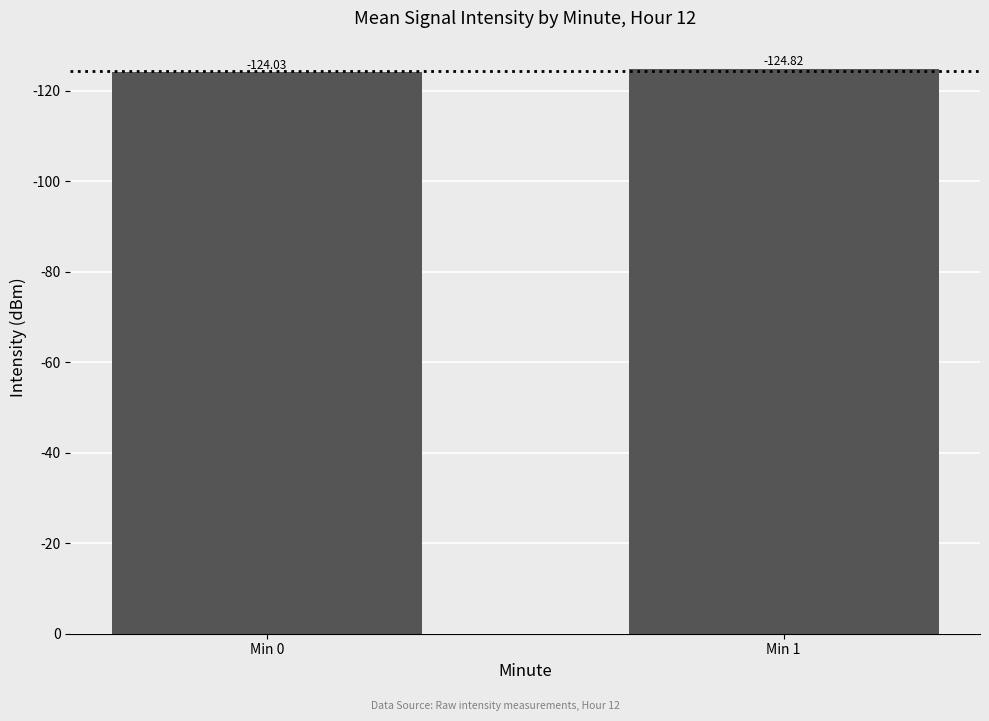

Are the bars horizontal?

No